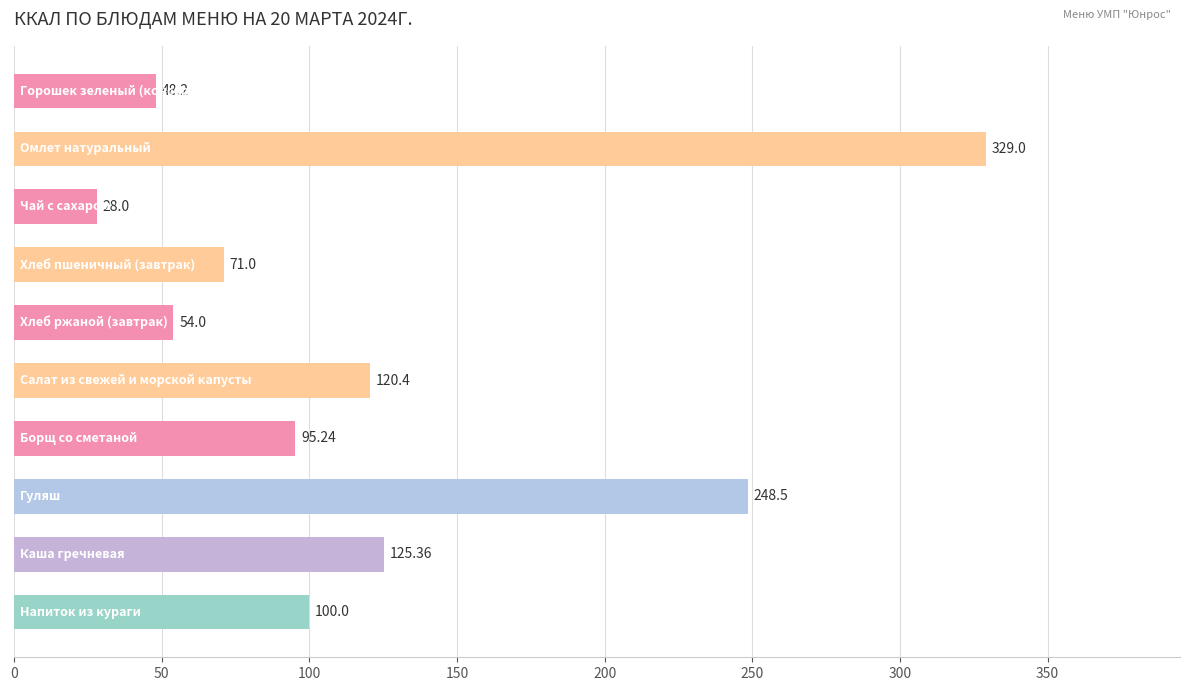

What is the average value?

122.0